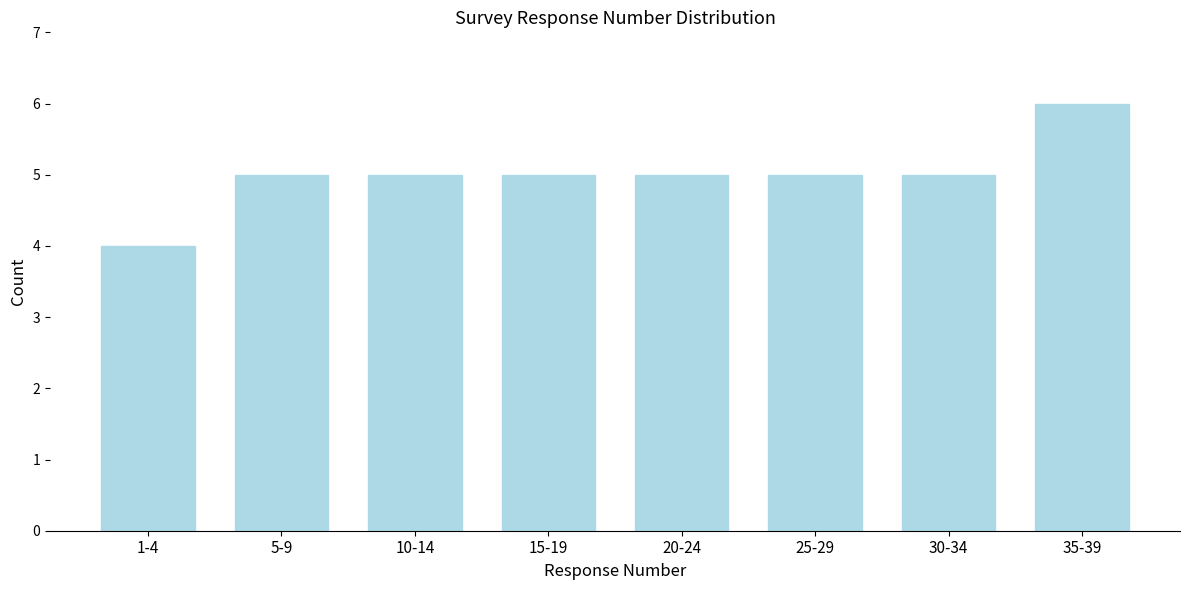

Reading left to right, extract all data points from this chart.

1-4=4	5-9=5	10-14=5	15-19=5	20-24=5	25-29=5	30-34=5	35-39=6